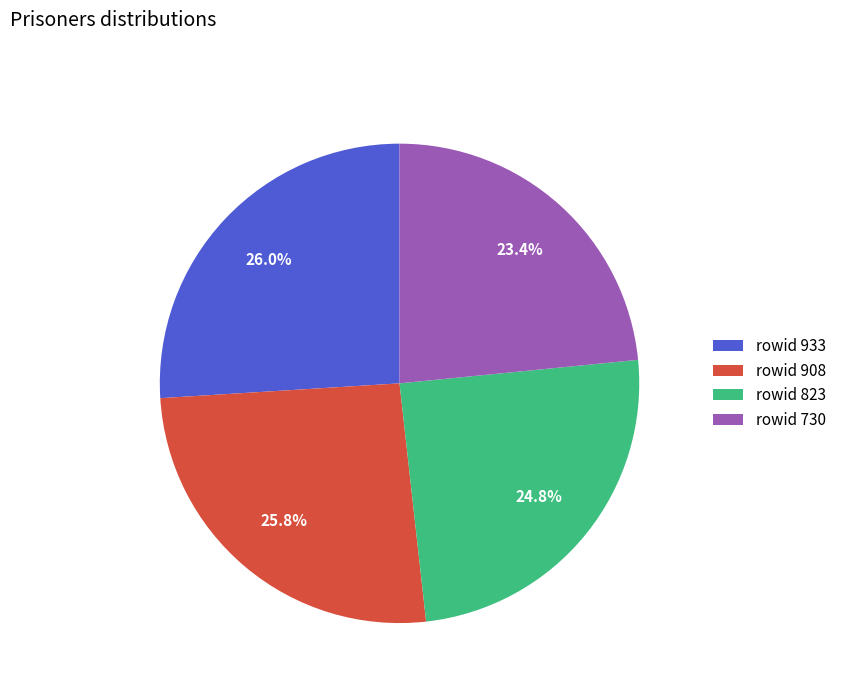

Approximately how many times larger is the value at rowid 823 compared to rowid 908?

1.0